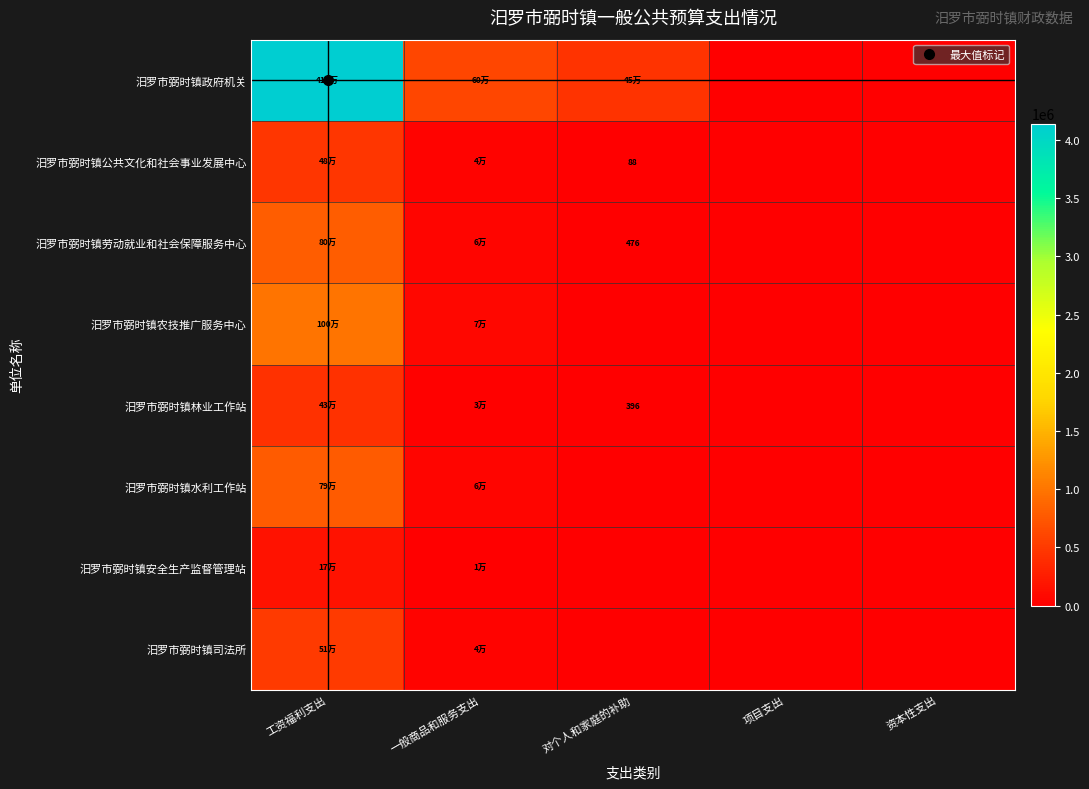

At which label does 汨罗市弼时镇劳动就业和社会保障服务中心 reach its minimum?

项目支出